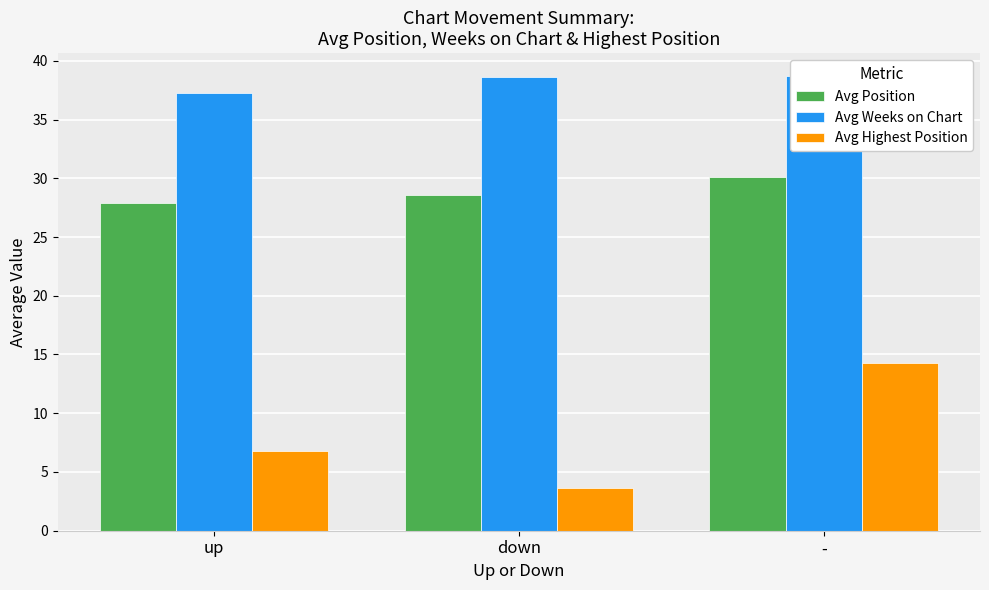

What is the highest value of the Avg Position series?

30.1